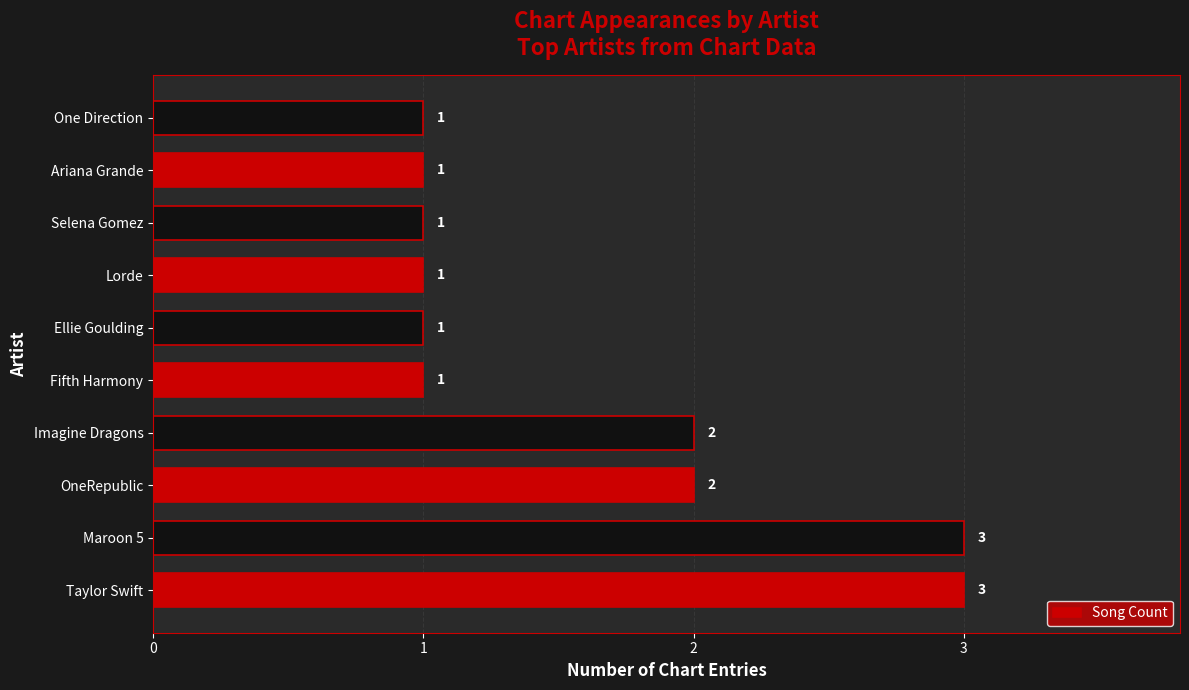

The chart shows a value of 0 at Fifth Harmony. True or false?

False